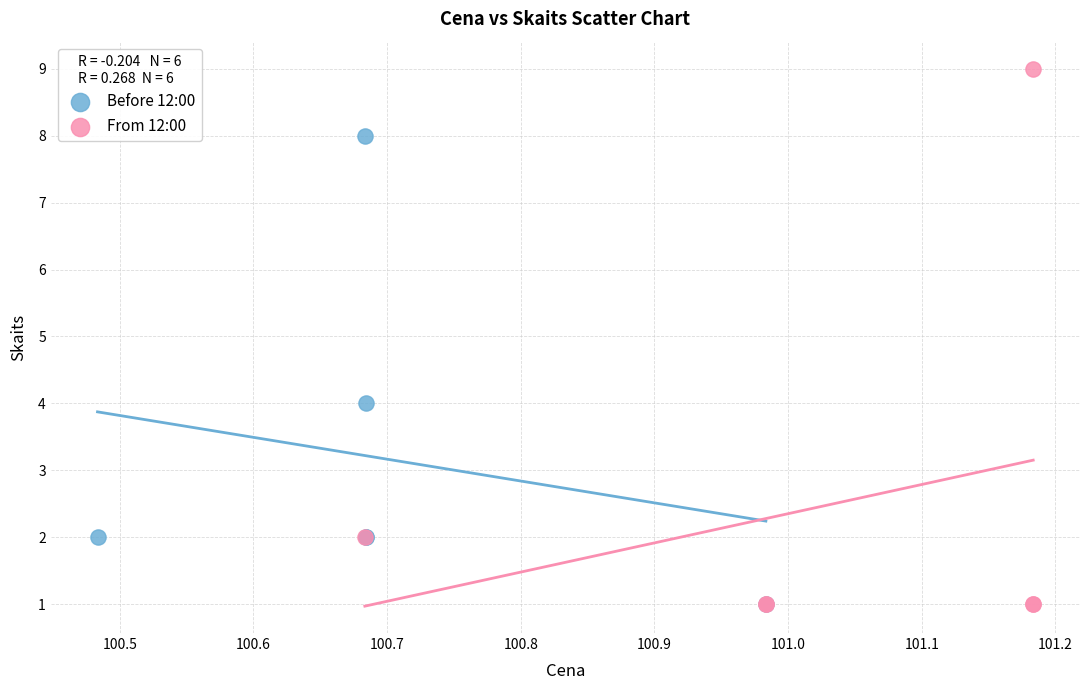

Which series has the widest spread of Y values?

From 12:00